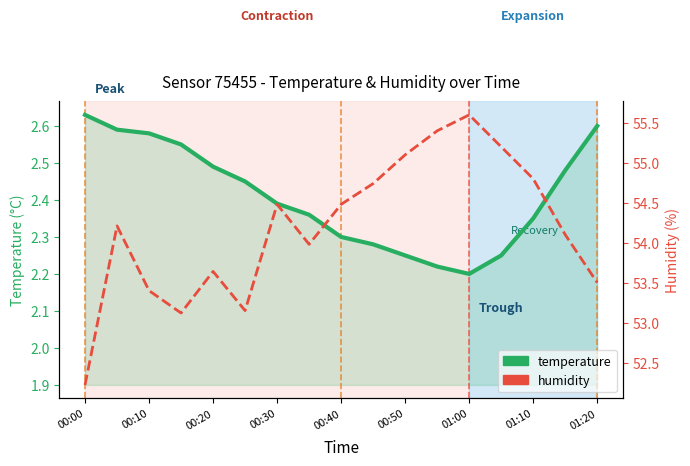

What are all the series names shown in the legend?

temperature, humidity